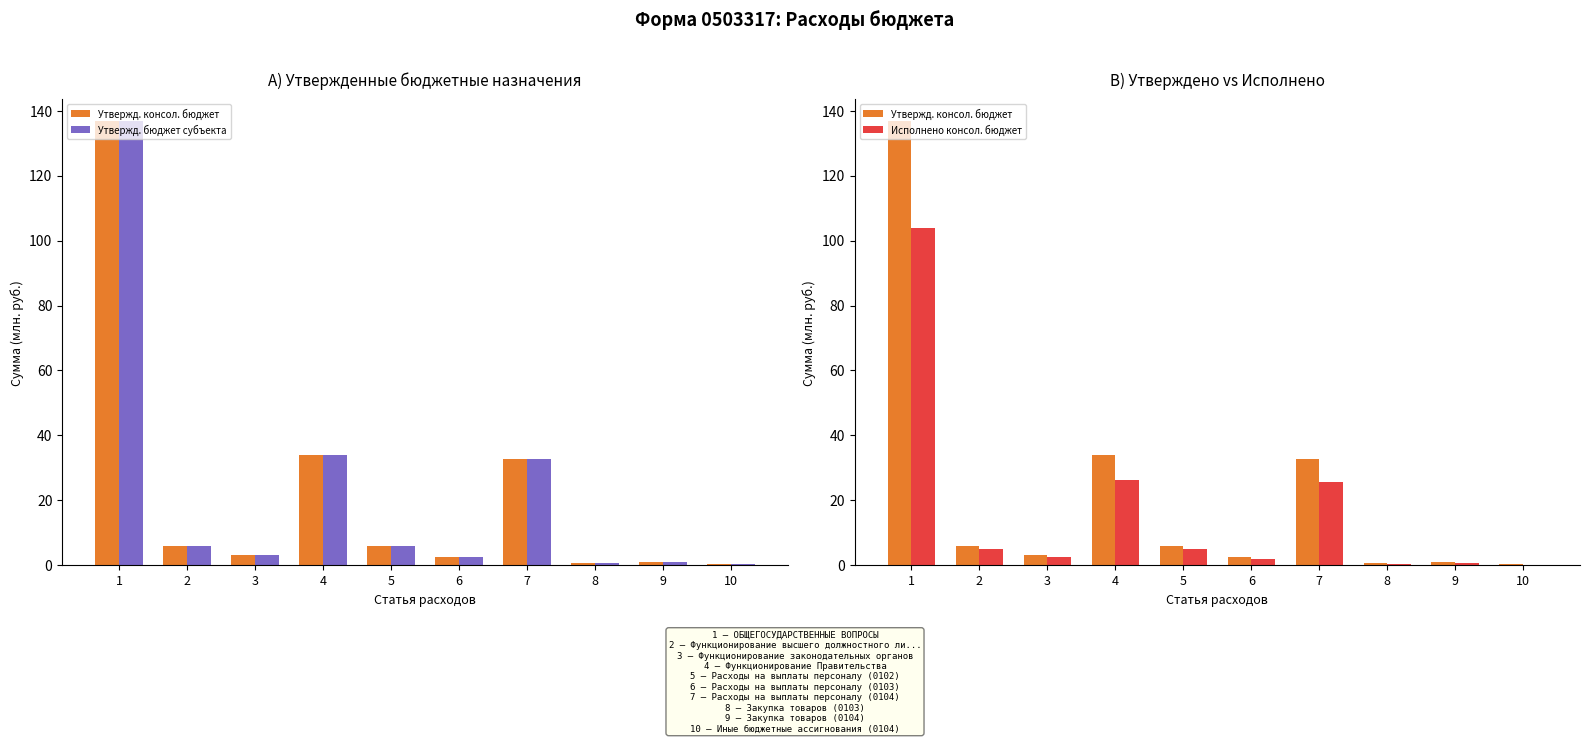

At which label does Утвержд. бюджет субъекта reach its minimum?

10